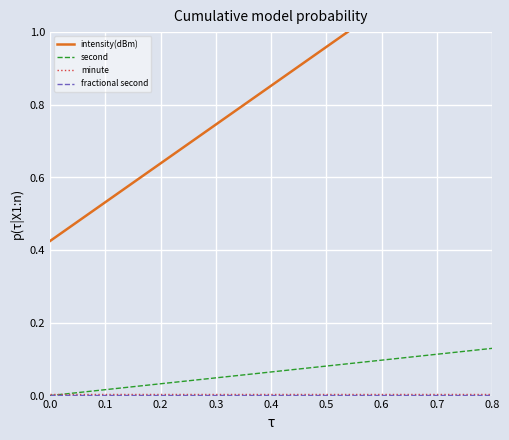

What is the total value across all series at 0.0?

0.4